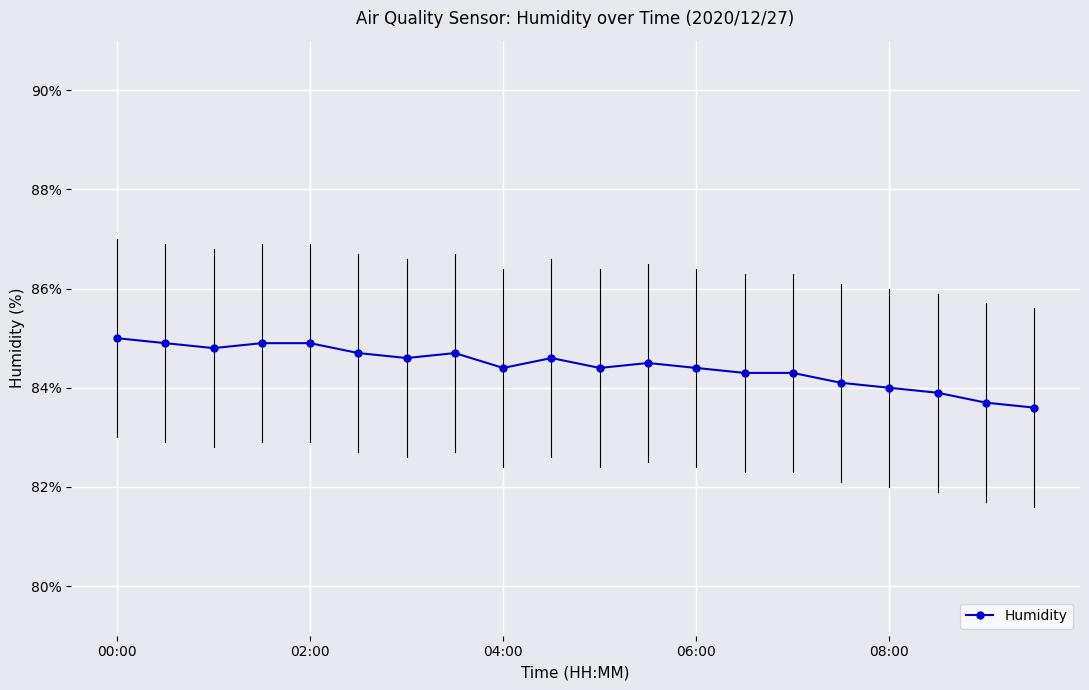

What is the value of the 1st point from the left?

85.0